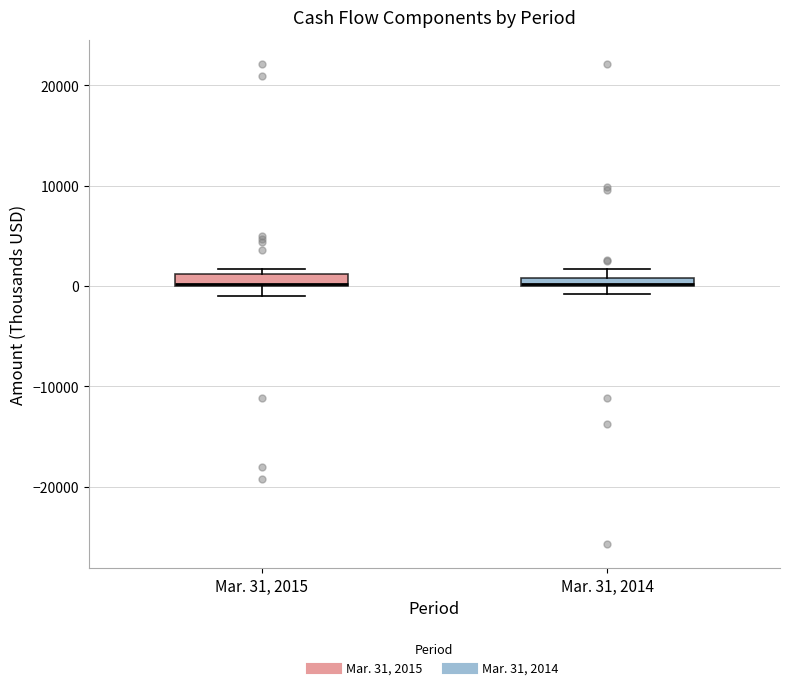

Where is the upper edge of the box for Mar. 31, 2014 on the y-axis? The values are not printed on the chart, so give them approximately, as read against the axis.

1000